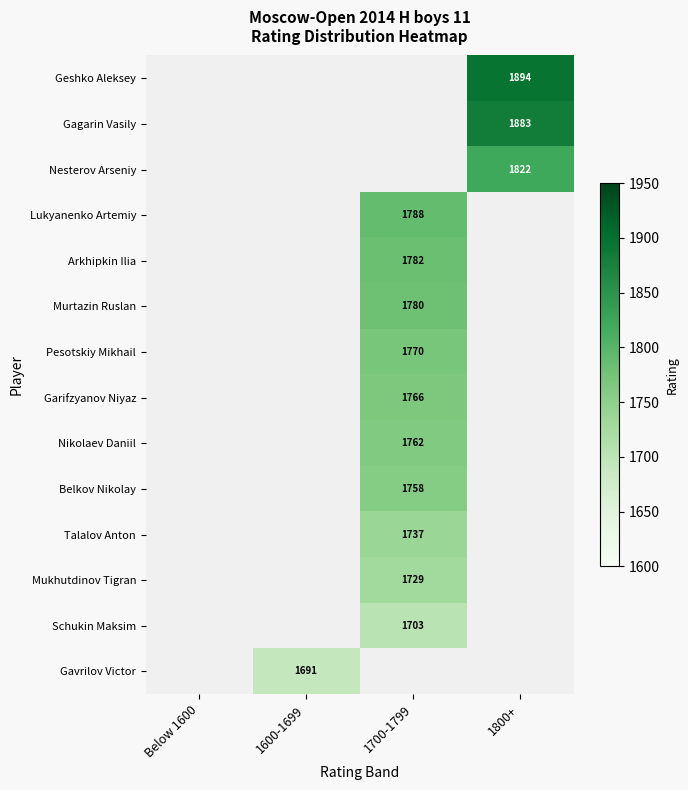

Which category has the highest value across all series?

1800+